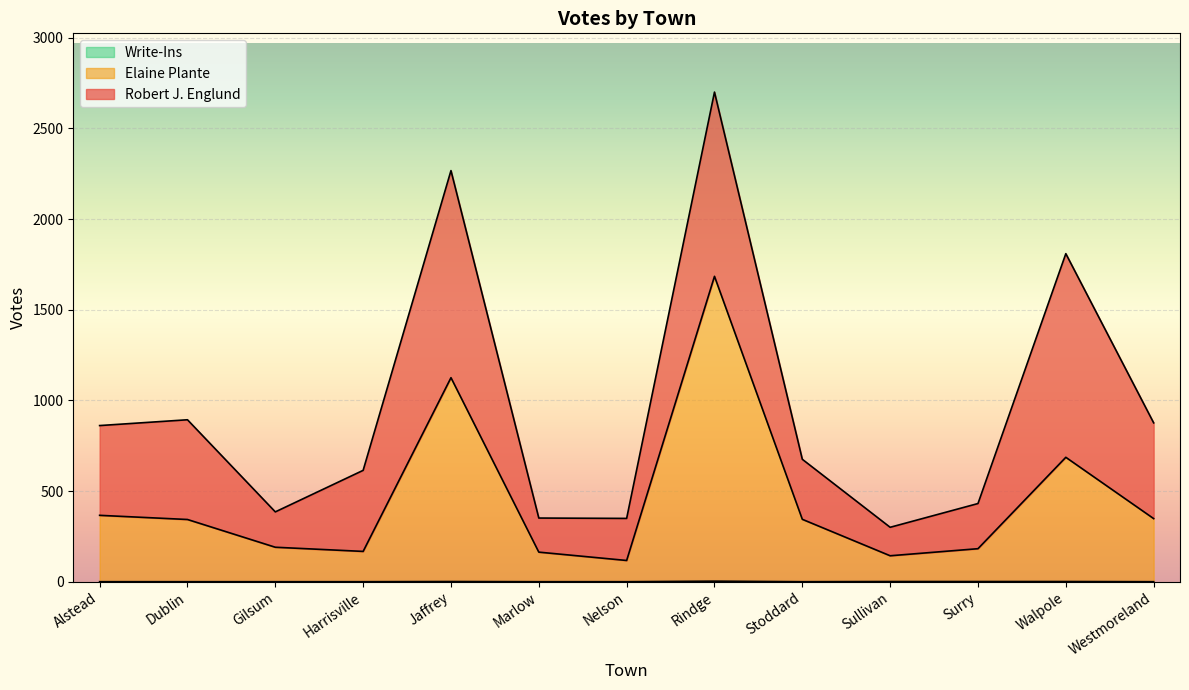

At which category is the sum across all series the highest?

Rindge